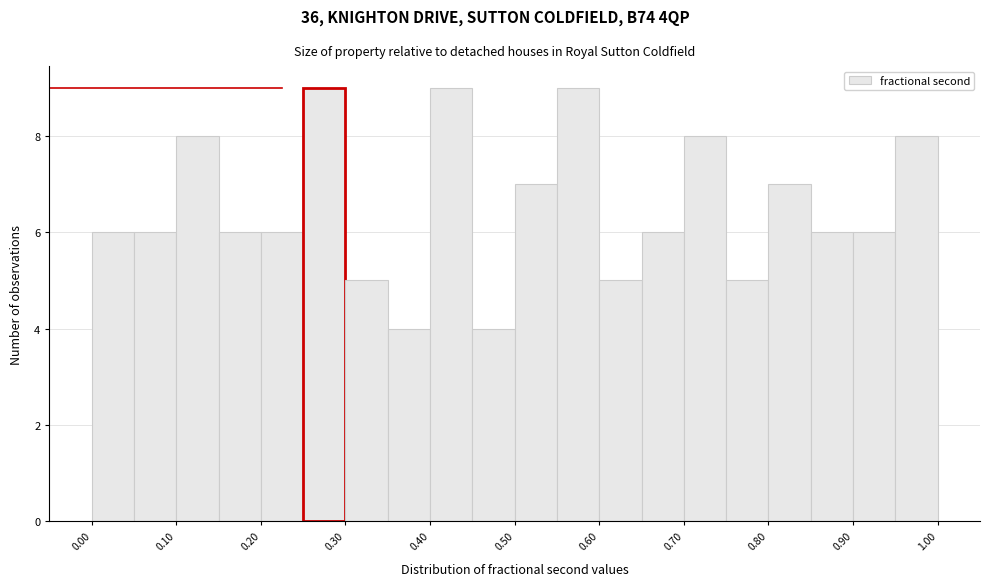

Reading left to right, transcribe this chart: for each bar, give the range it covers on the x-axis and its height. The values are not printed on the chart, so give them approximately, as read against the axis.

0.00 to 0.05: 6
0.05 to 0.10: 6
0.10 to 0.15: 8
0.15 to 0.20: 6
0.20 to 0.25: 6
0.25 to 0.30: 9
0.30 to 0.35: 5
0.35 to 0.40: 4
0.40 to 0.45: 9
0.45 to 0.50: 4
0.50 to 0.55: 7
0.55 to 0.60: 9
0.60 to 0.65: 5
0.65 to 0.70: 6
0.70 to 0.75: 8
0.75 to 0.80: 5
0.80 to 0.85: 7
0.85 to 0.90: 6
0.90 to 0.95: 6
0.95 to 1.00: 8